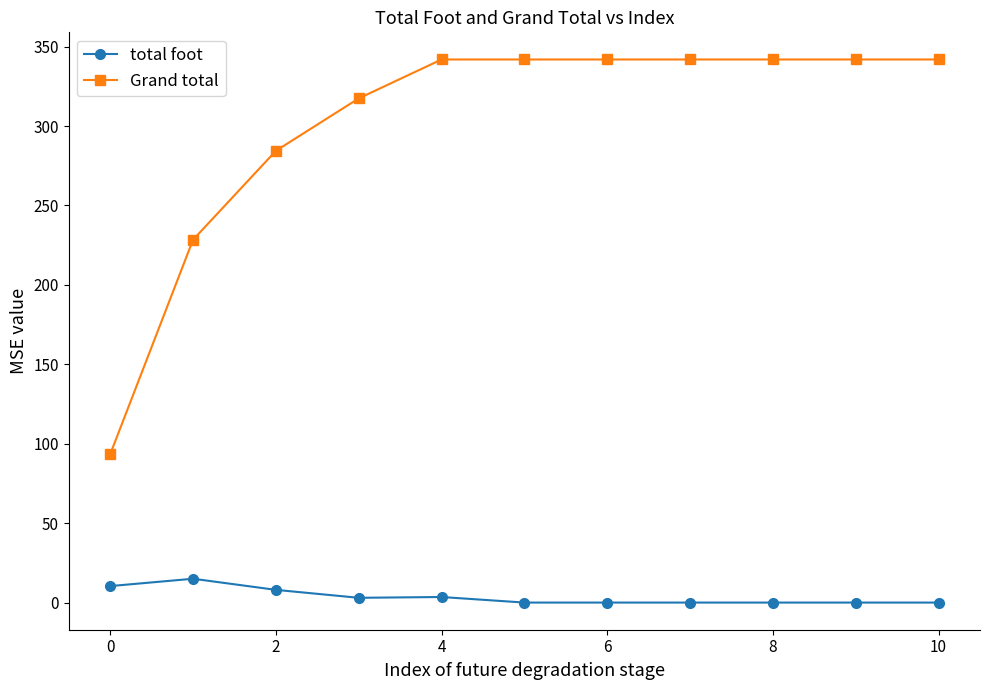

Which series has the largest range (max minus min)?

Grand total